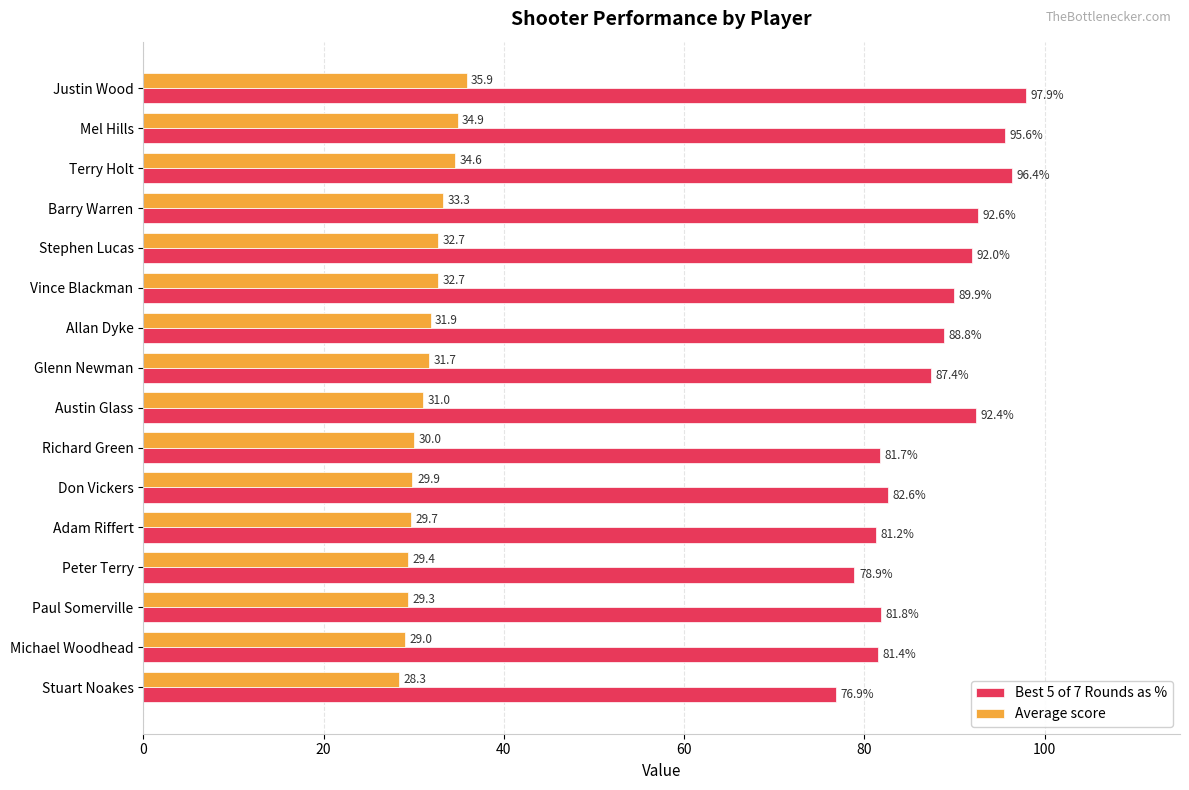

Which series changed the most between Richard Green and Paul Somerville?

Average score